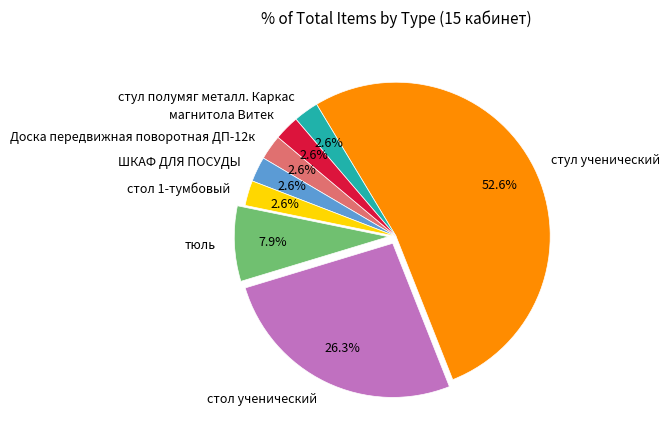

Which slice is the largest?

стул ученический